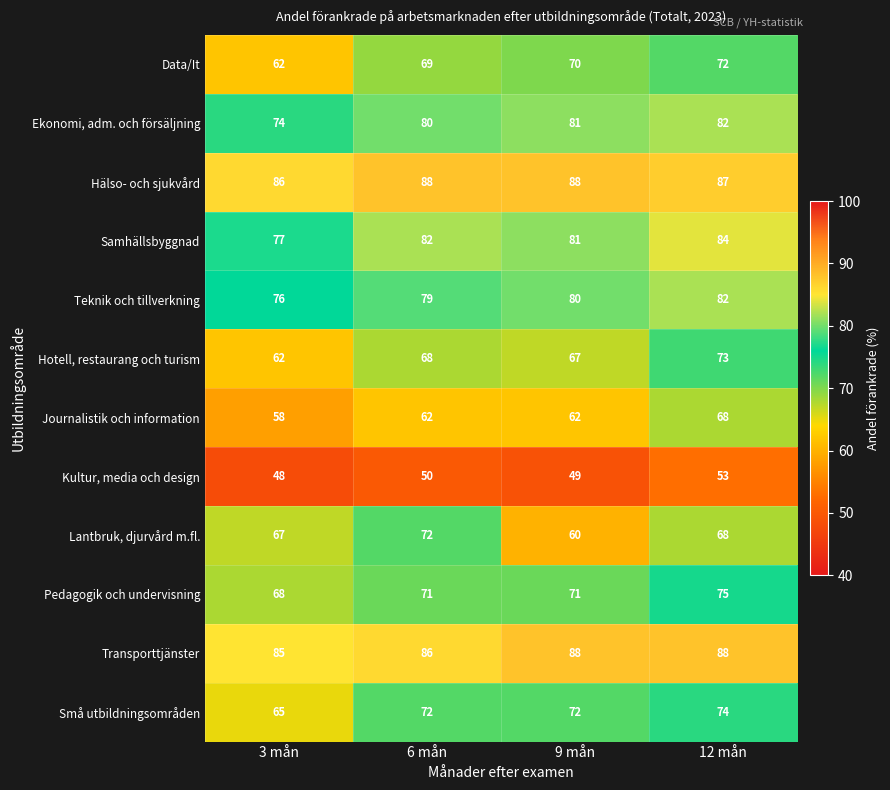

Rank the categories by Hotell, restaurang och turism value from lowest to highest.

3 mån, 9 mån, 6 mån, 12 mån